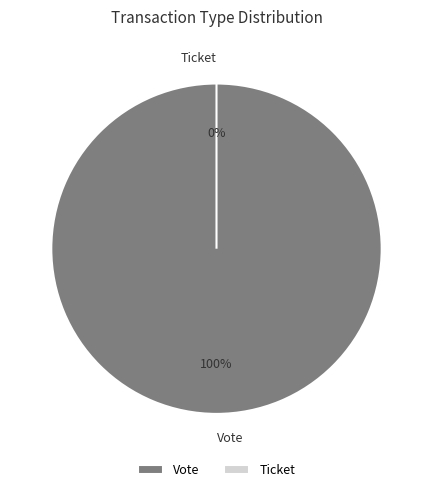

Which slice is the smallest?

Ticket